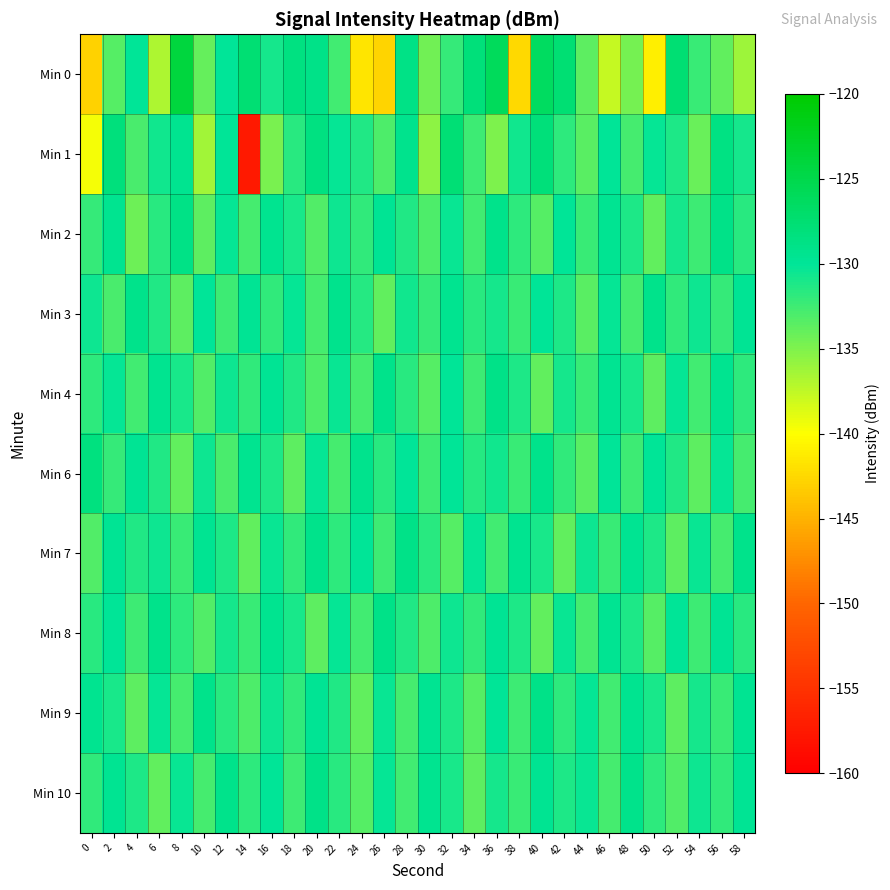

Between 10 and 56, which series saw the biggest shift?

Min 1